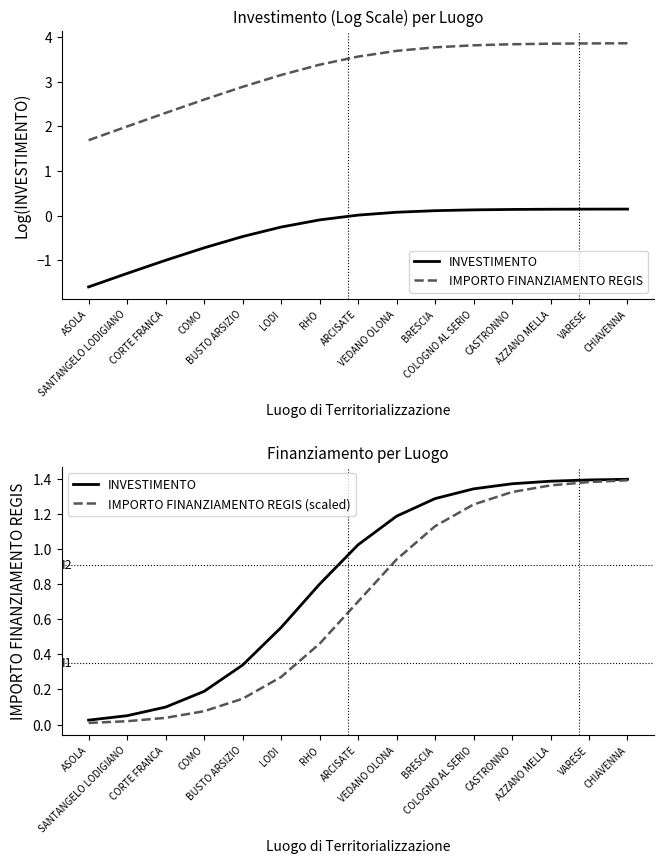

Which has a higher value, BUSTO ARSIZIO or VARESE?

VARESE